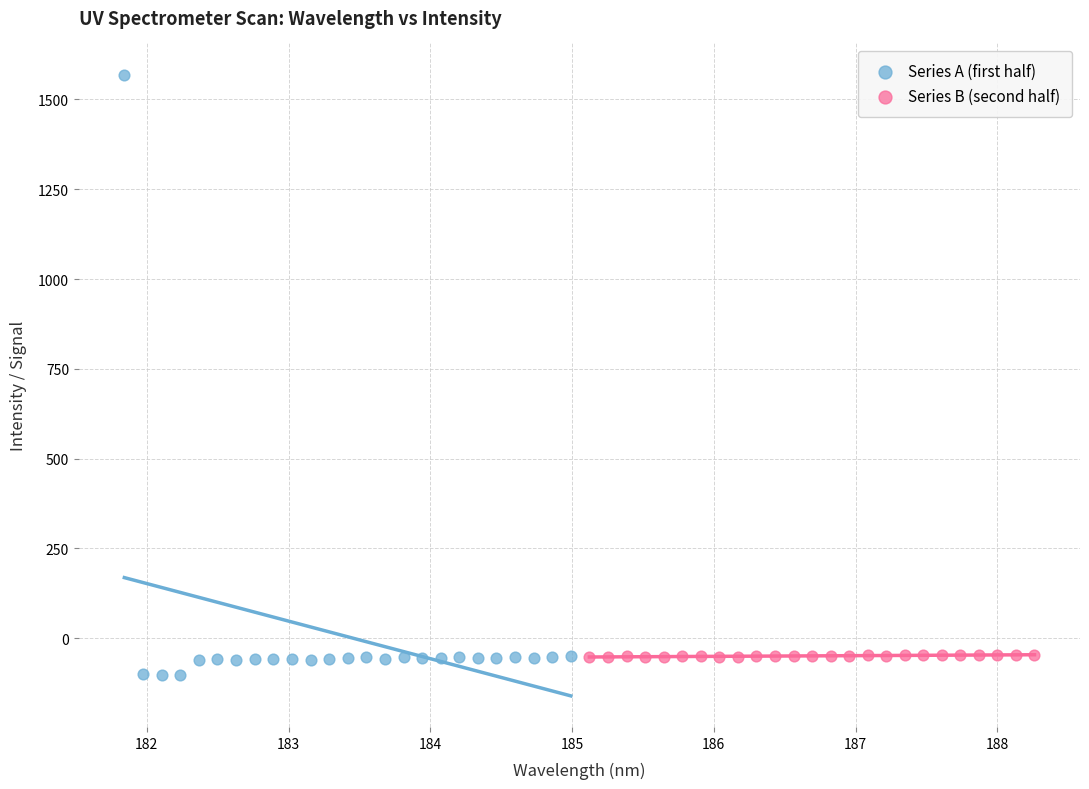

Which series has the largest Y range (max minus min)?

Series A (first half)